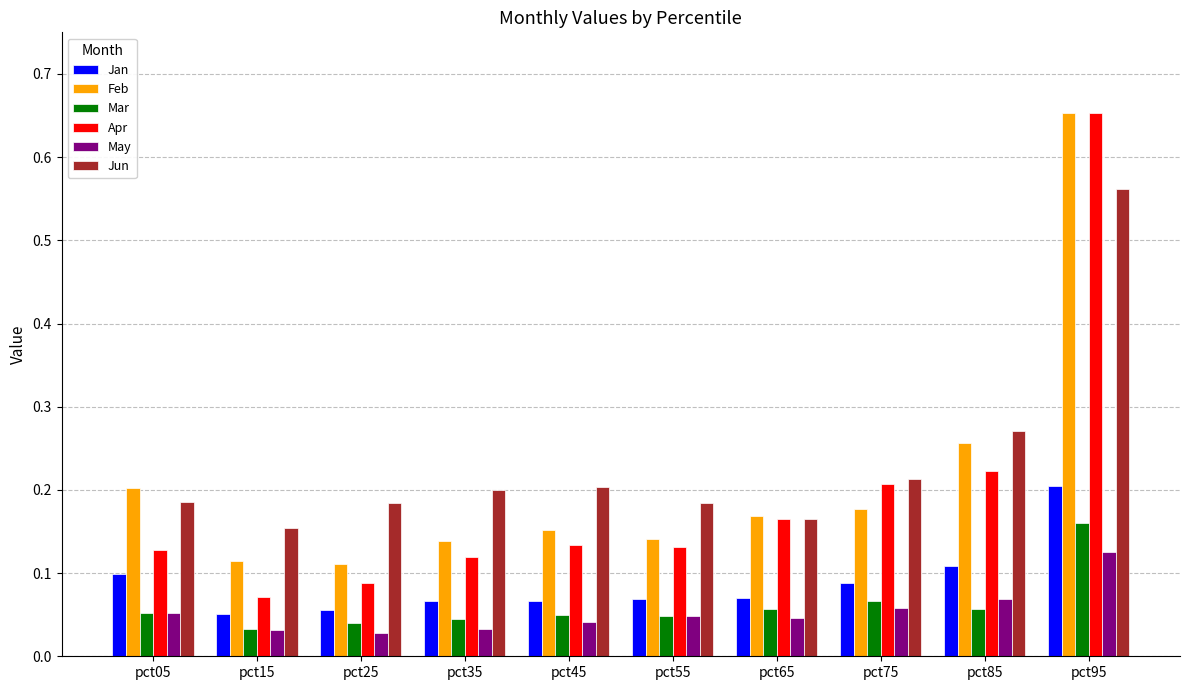

What is the difference between the highest and lowest values at pct95?

0.5